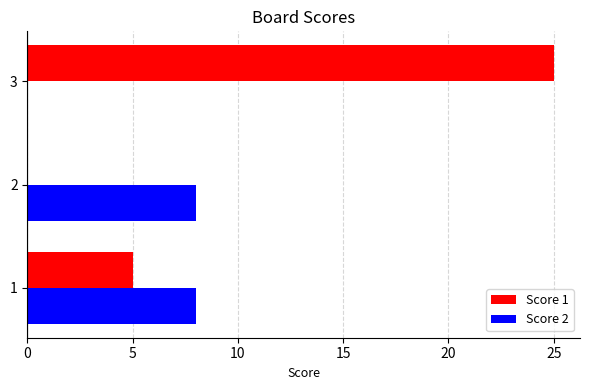

What is the sum of all Score 2 values?

16